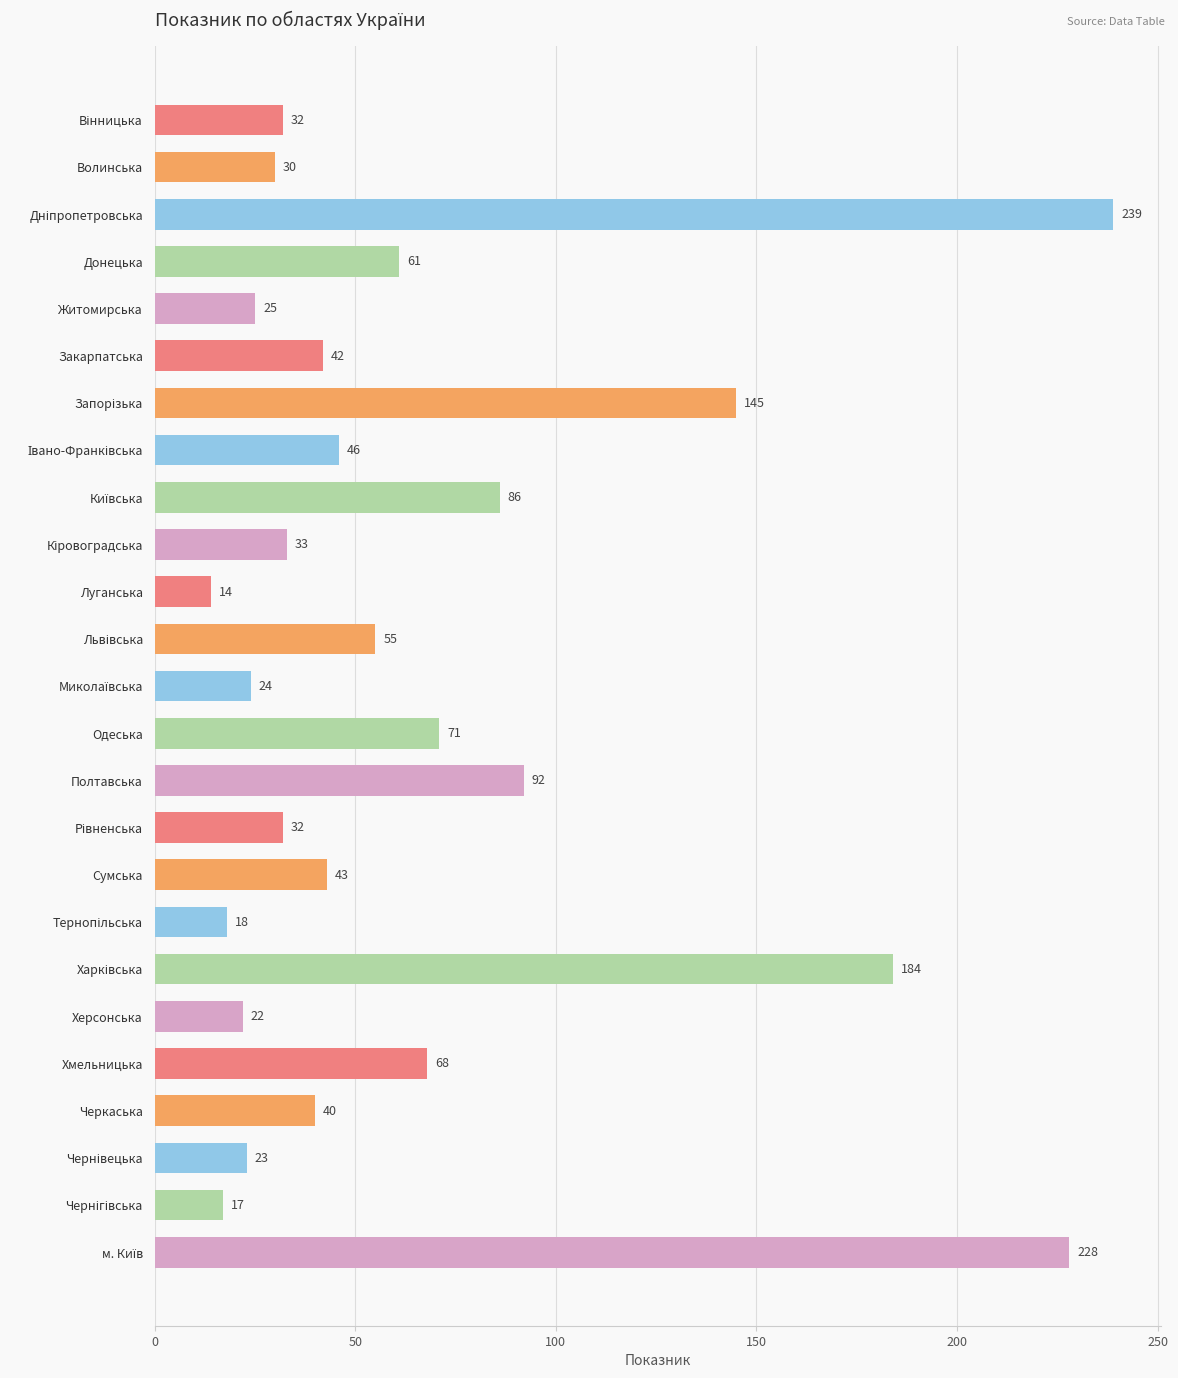

What is the sum of all values?

1670